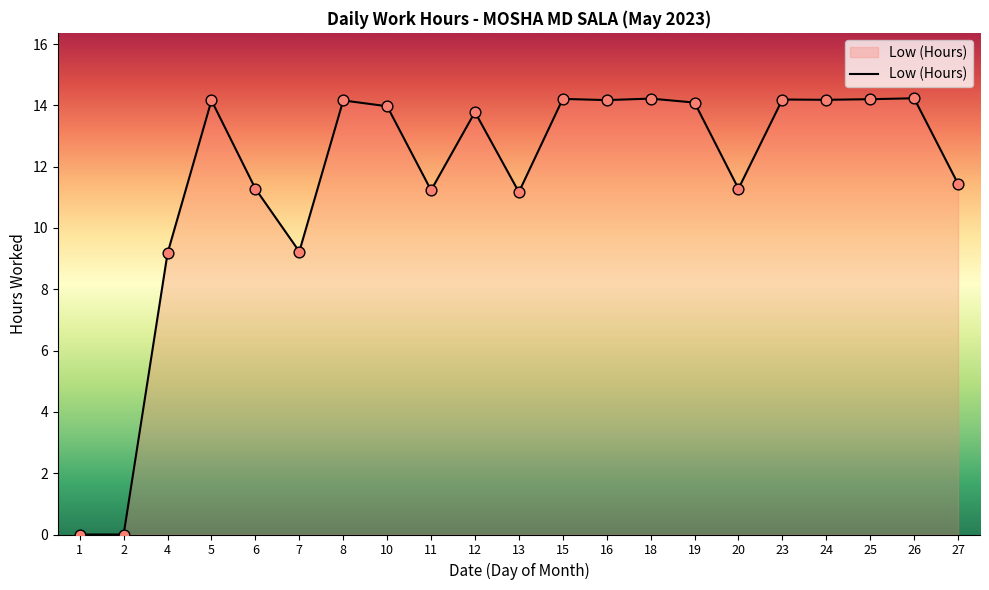

What is the change in value from 5 to 6?

-2.9